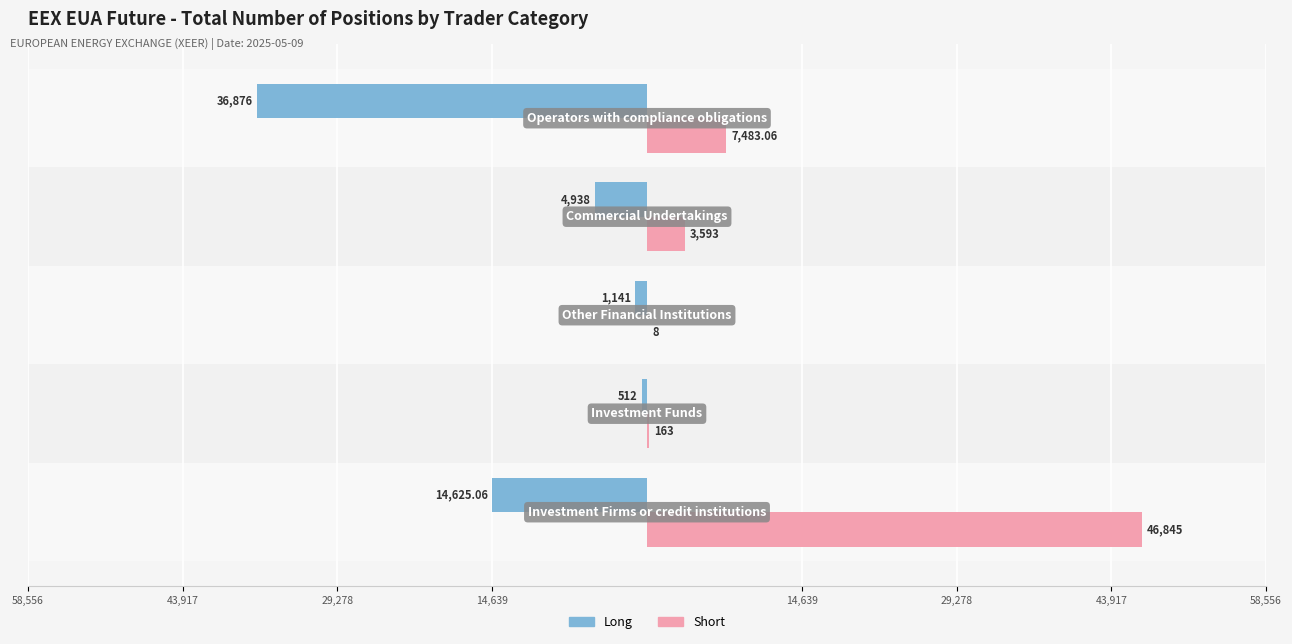

What is the difference between the maximum and minimum values in the Short series?

46837.0